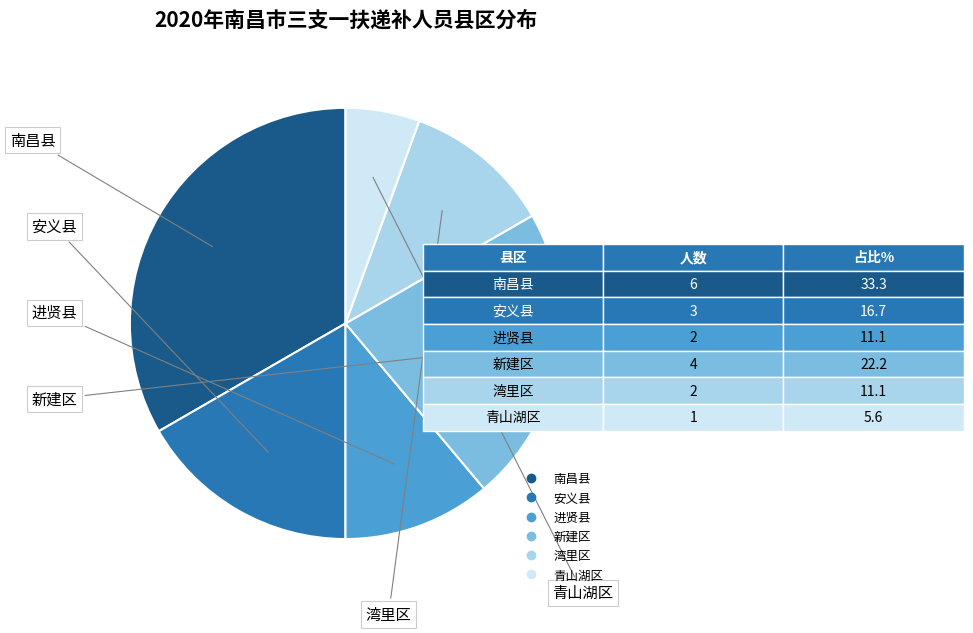

Does any single category account for the majority?

No